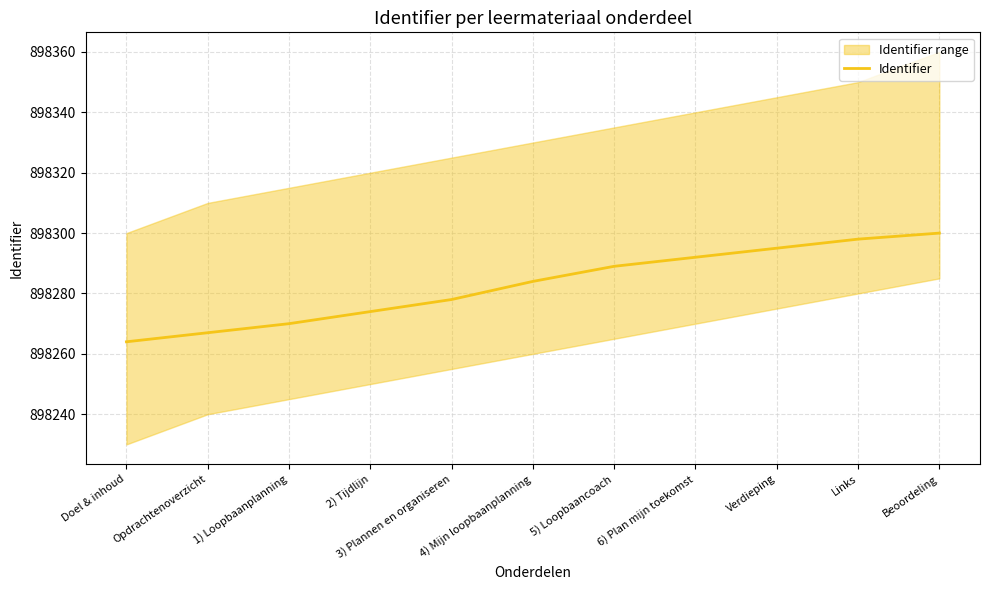

Rank the categories by value from lowest to highest.

Doel & inhoud, Opdrachtenoverzicht, 1) Loopbaanplanning, 2) Tijdlijn, 3) Plannen en organiseren, 4) Mijn loopbaanplanning, 5) Loopbaancoach, 6) Plan mijn toekomst, Verdieping, Links, Beoordeling